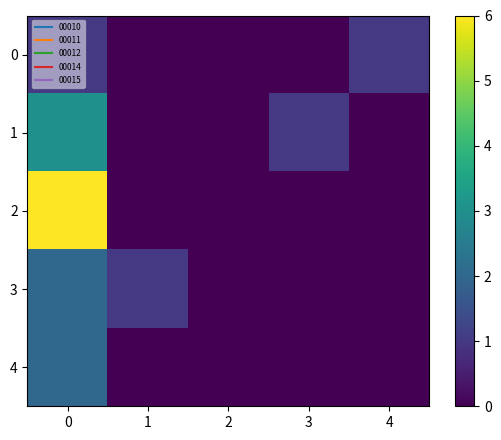

Which series has the widest spread of values?

2